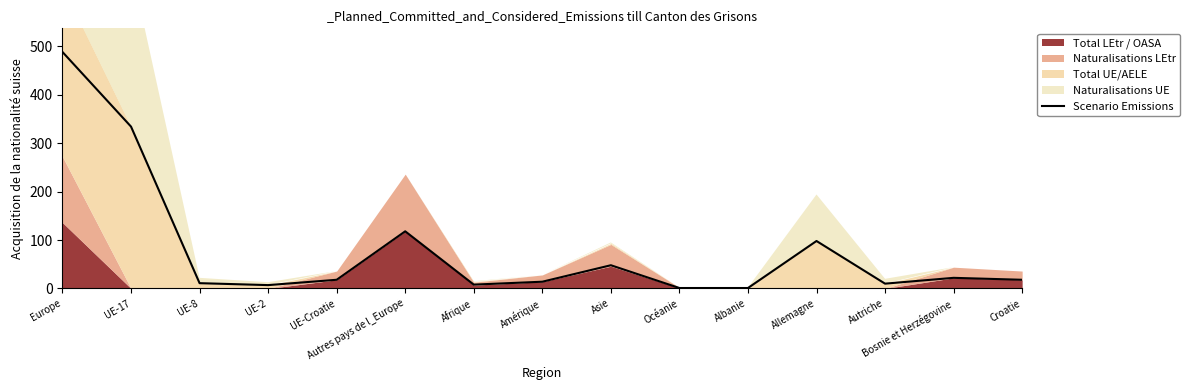

Read the value at Autriche, to the nearest 5.

10